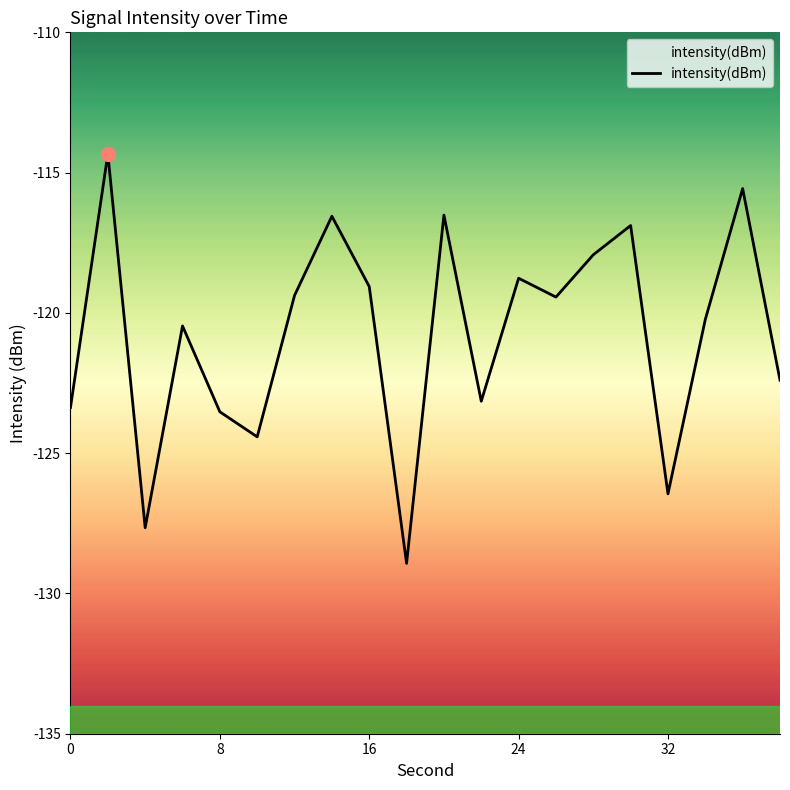

What is the greatest value displayed?

-114.3